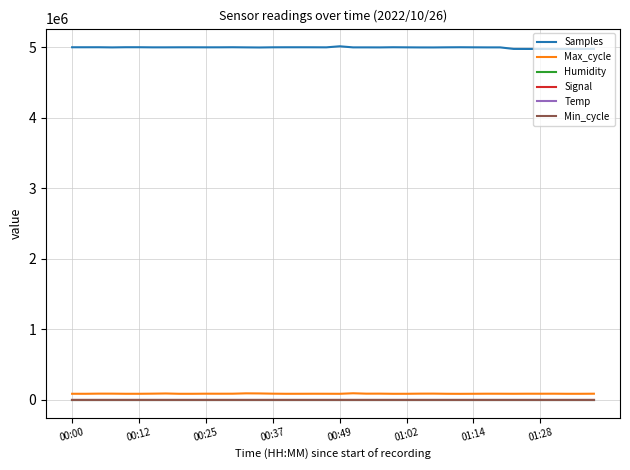

What is the maximum value shown in the chart?

5010750.0